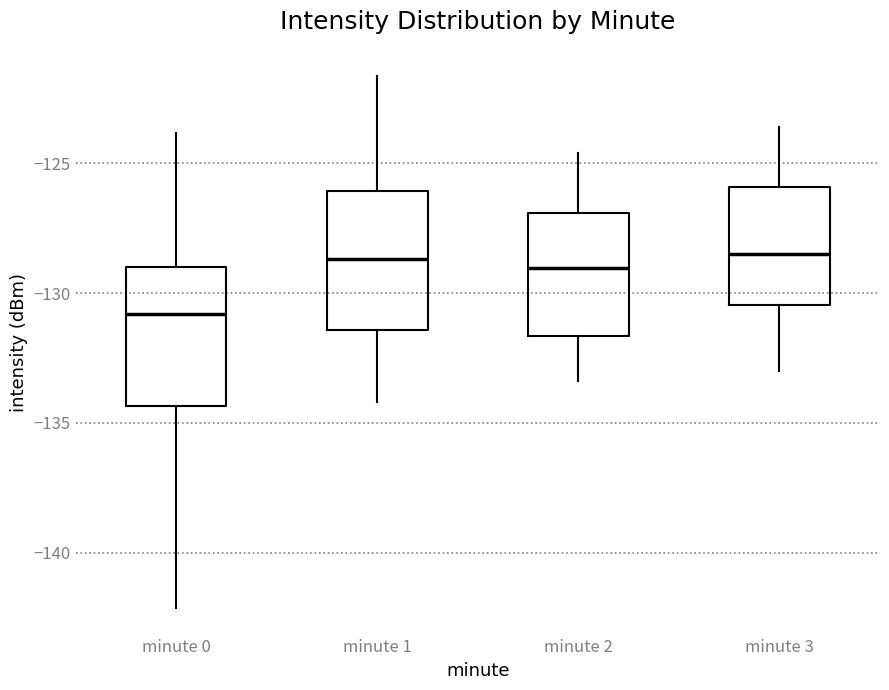

Which box's median line is the lowest?

minute 0